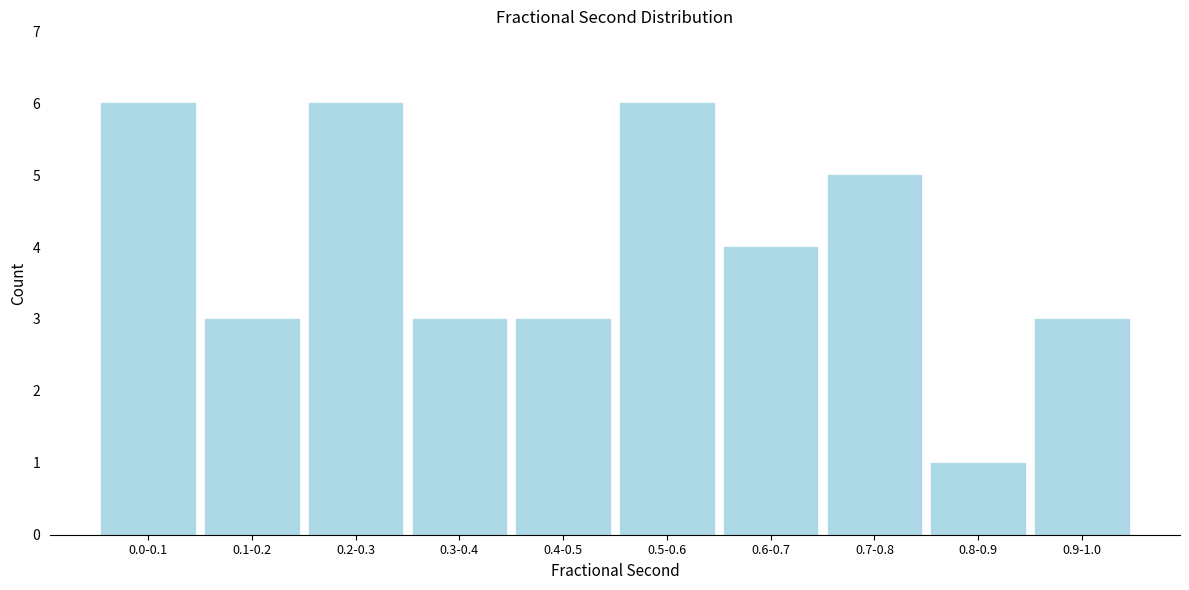

Reading left to right, list all the values displayed in this chart.

0.0-0.1=6	0.1-0.2=3	0.2-0.3=6	0.3-0.4=3	0.4-0.5=3	0.5-0.6=6	0.6-0.7=4	0.7-0.8=5	0.8-0.9=1	0.9-1.0=3